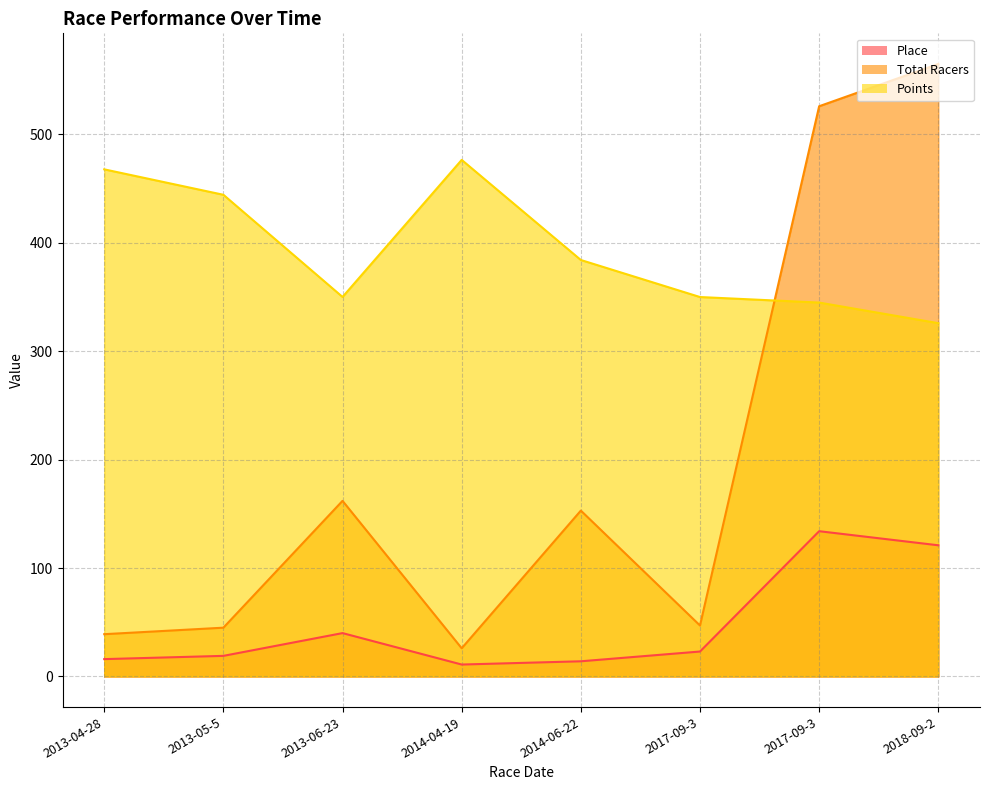

What is the difference between the maximum and minimum values in the Total Racers series?

539.0